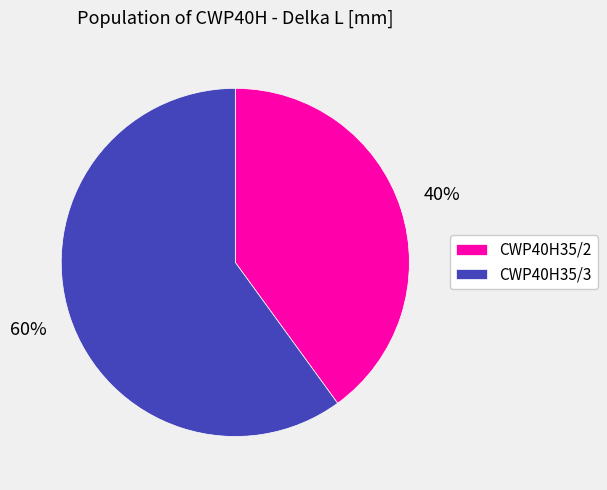

Rank the categories by value from highest to lowest.

CWP40H35/3, CWP40H35/2